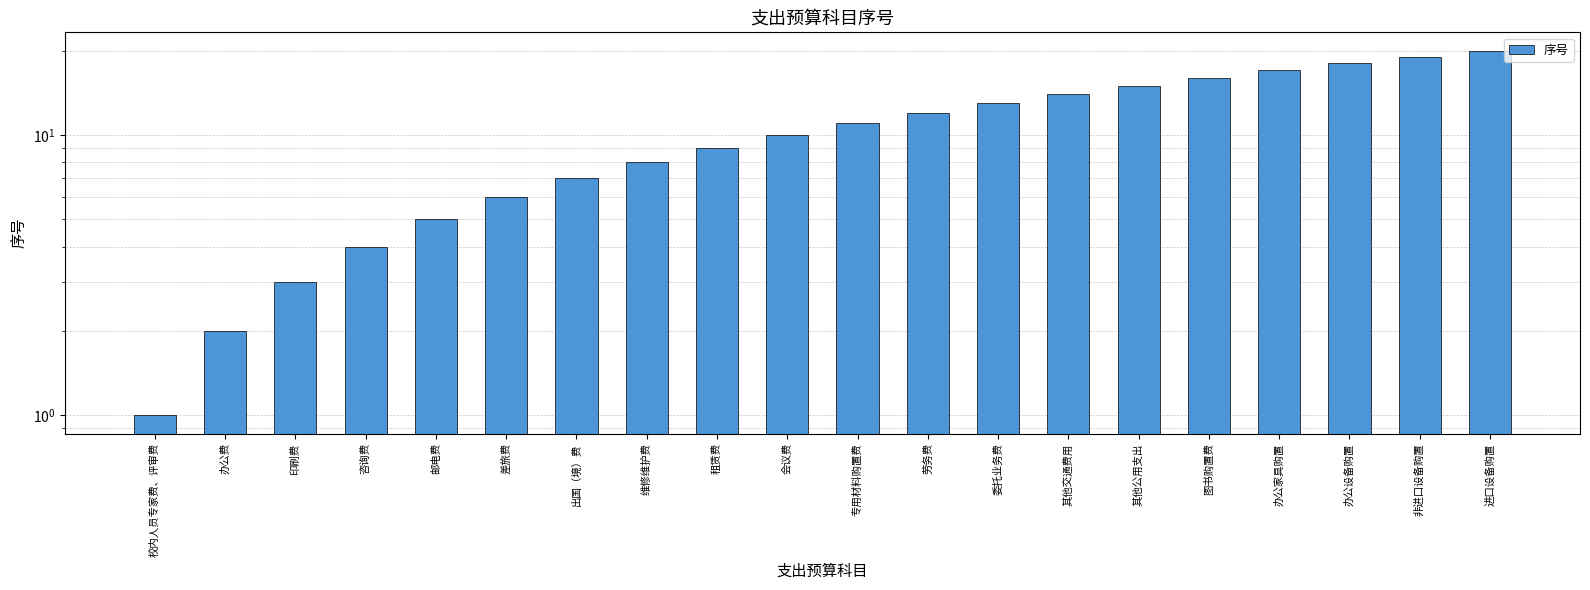

The value at 印刷费 is 1. True or false?

False